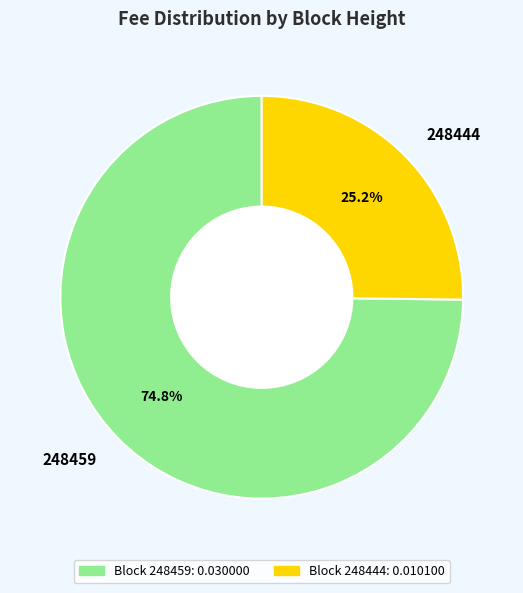

The 248444 slice represents 25% of the pie. True or false?

True